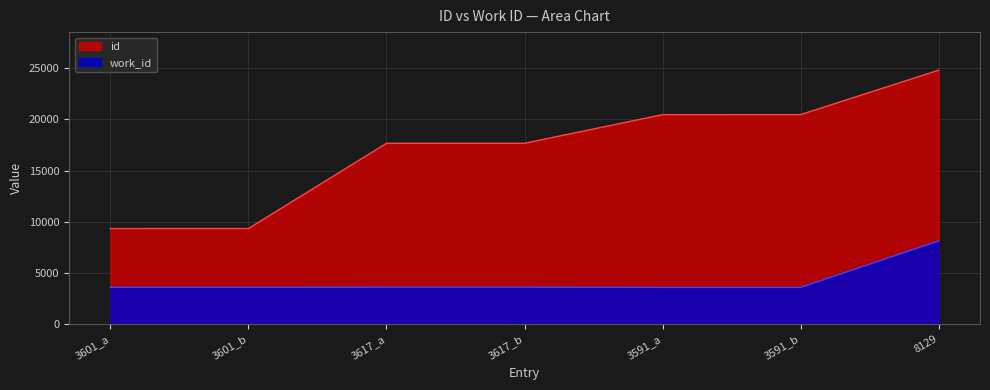

What are all the series names shown in the legend?

id, work_id